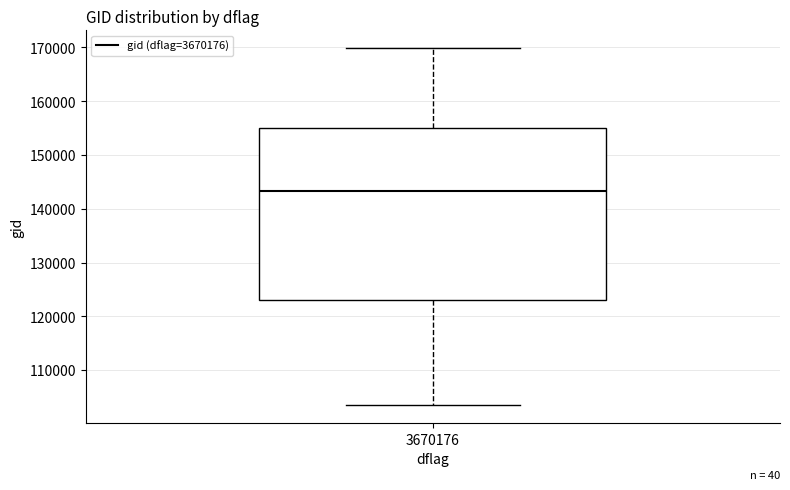

Transcribe this box plot: give where the median line is, the range the box spans, and where the two whiskers end, as read against the y-axis. The values are not printed on the chart, so give them approximately, as read against the axis.

median 143000, box 123000 to 155000, whiskers 103000 to 170000